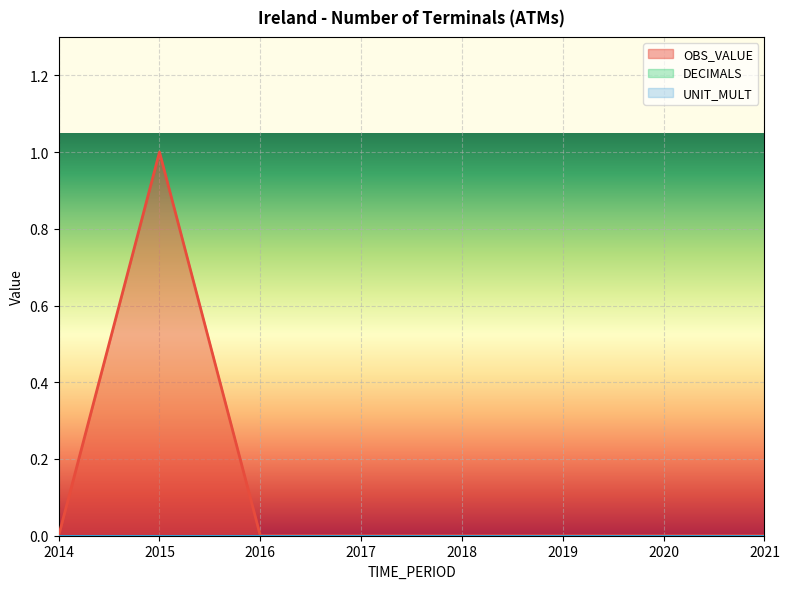

Where is DECIMALS nearest to the value 0?

2014